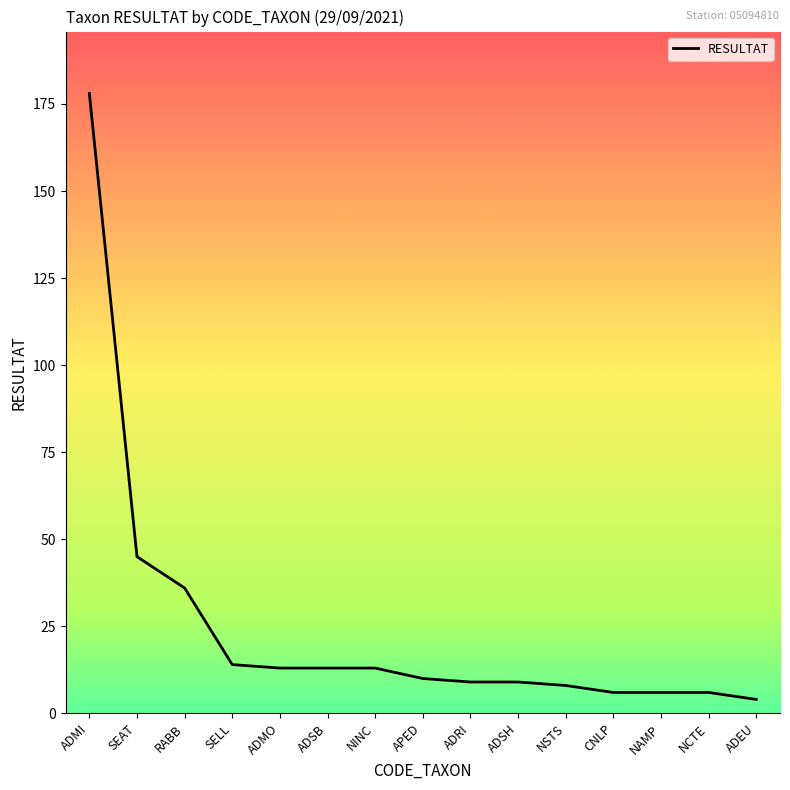

What is the change in value from RABB to ADEU?

-32